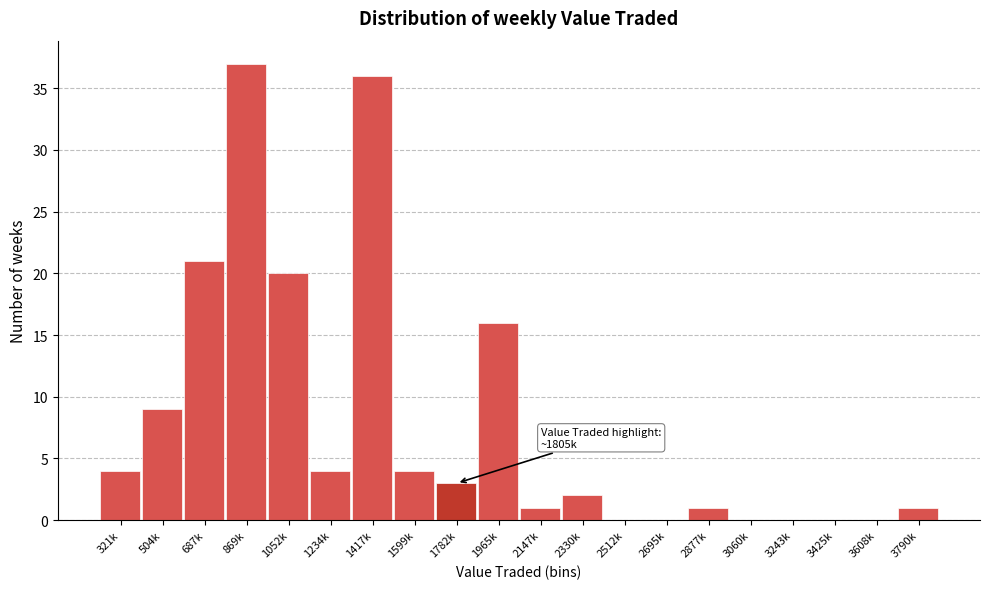

Reading left to right, transcribe all the data shown in this chart.

321k=4	504k=9	687k=21	869k=37	1052k=20	1234k=4	1417k=36	1599k=4	1782k=3	1965k=16	2147k=1	2330k=2	2512k=0	2695k=0	2877k=1	3060k=0	3243k=0	3425k=0	3608k=0	3790k=1